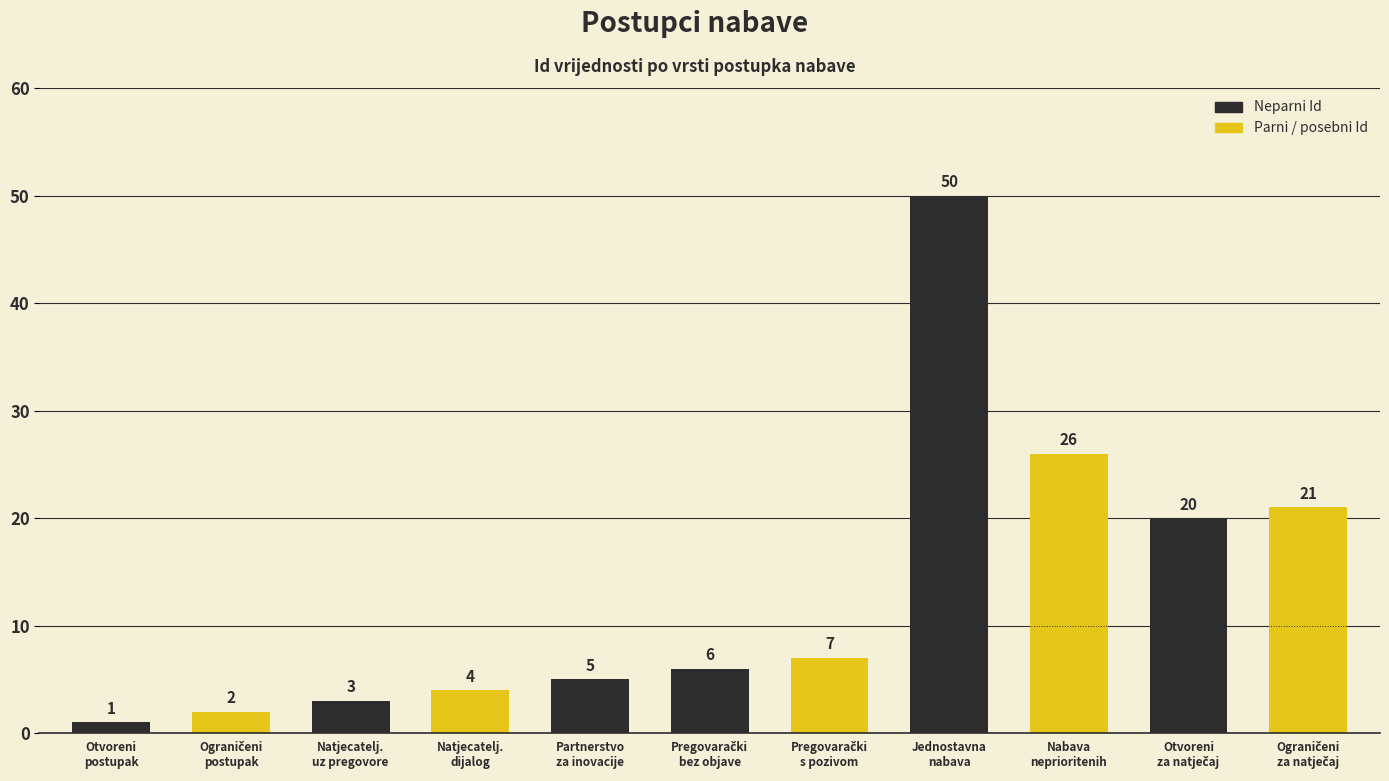

Which has a higher value, Jednostavna
nabava or Nabava
neprioritenih?

Jednostavna
nabava